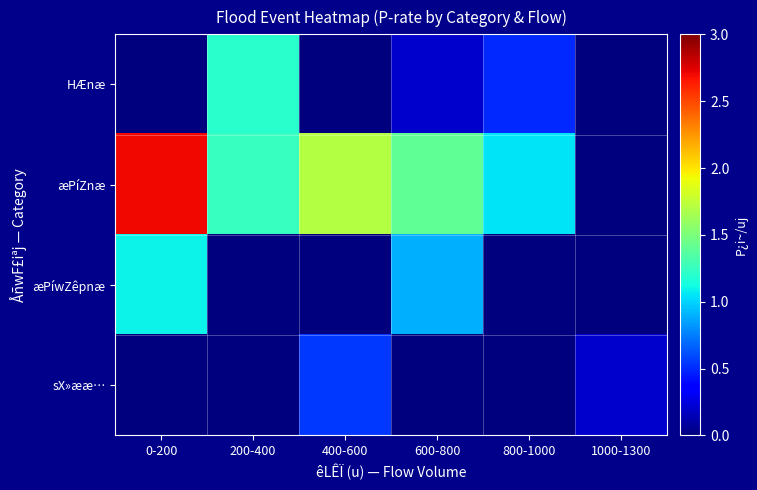

Reading left to right, extract all data points from this chart.

HÆnæ: 0-200=0.0	200-400=1.2	400-600=0.0	600-800=0.2	800-1000=0.5	1000-1300=0.0
æPíZnæ: 0-200=2.7	200-400=1.2	400-600=1.7	600-800=1.4	800-1000=1.1	1000-1300=0.0
æPíwZêpnæ: 0-200=1.1	200-400=0.0	400-600=0.0	600-800=0.9	800-1000=0.0	1000-1300=0.0
sX»ææ…: 0-200=0.0	200-400=0.0	400-600=0.6	600-800=0.0	800-1000=0.0	1000-1300=0.2